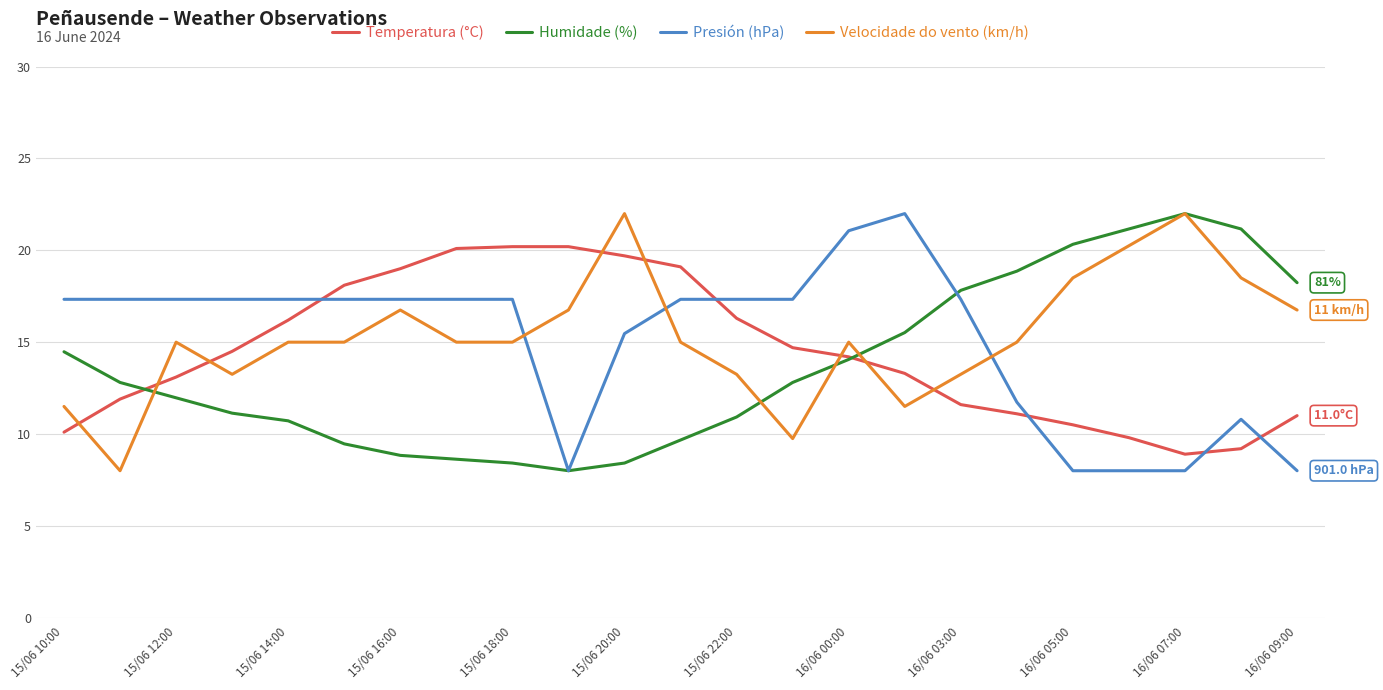

Which series ends up on top after the final intersection of Velocidade do vento (km/h) and Presión (hPa)?

Velocidade do vento (km/h)